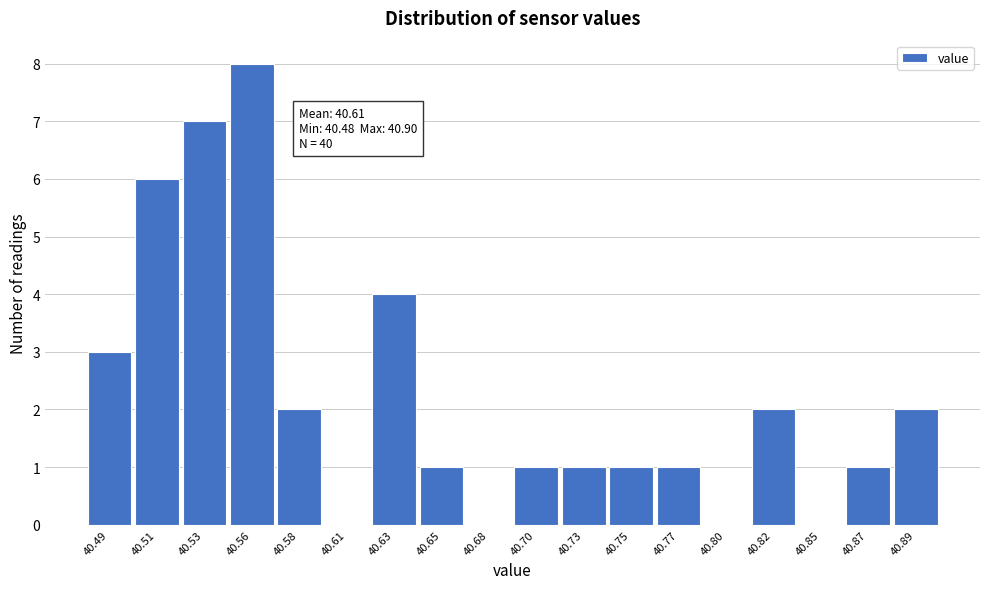

Reading right to left, list all the values displayed in this chart.

40.89=2	40.87=1	40.85=0	40.82=2	40.80=0	40.77=1	40.75=1	40.73=1	40.70=1	40.68=0	40.65=1	40.63=4	40.61=0	40.58=2	40.56=8	40.53=7	40.51=6	40.49=3